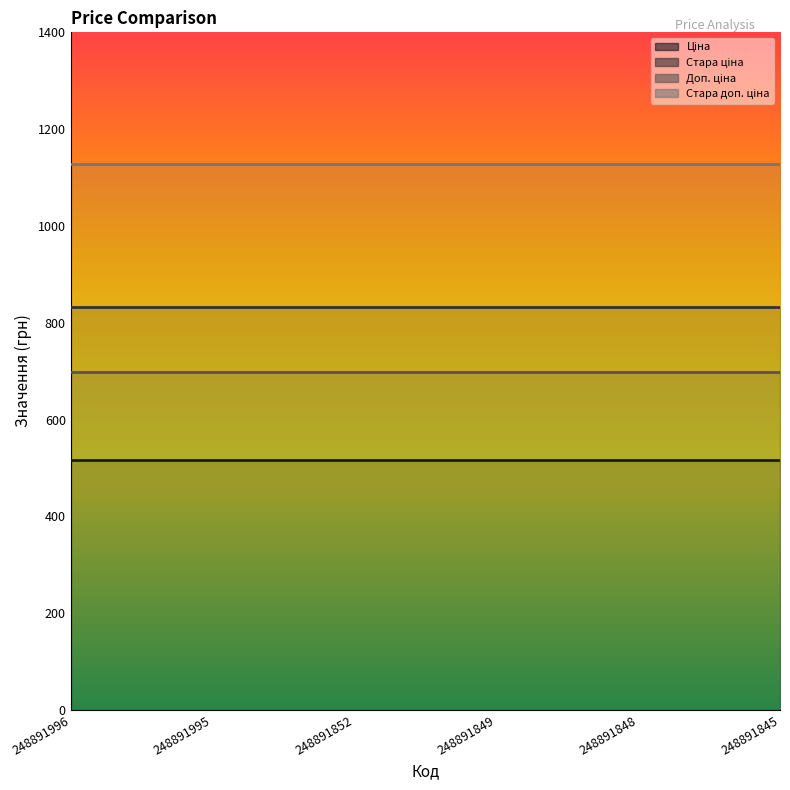

True or false: Ціна and Стара доп. ціна cross at least once.

False